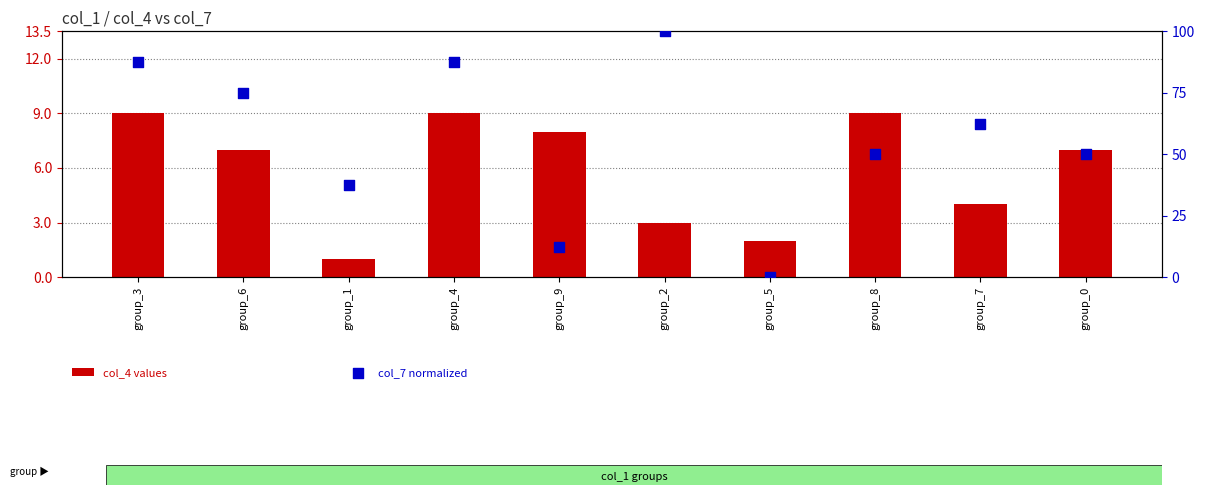

Which series has the largest total across all categories?

col_7 normalized